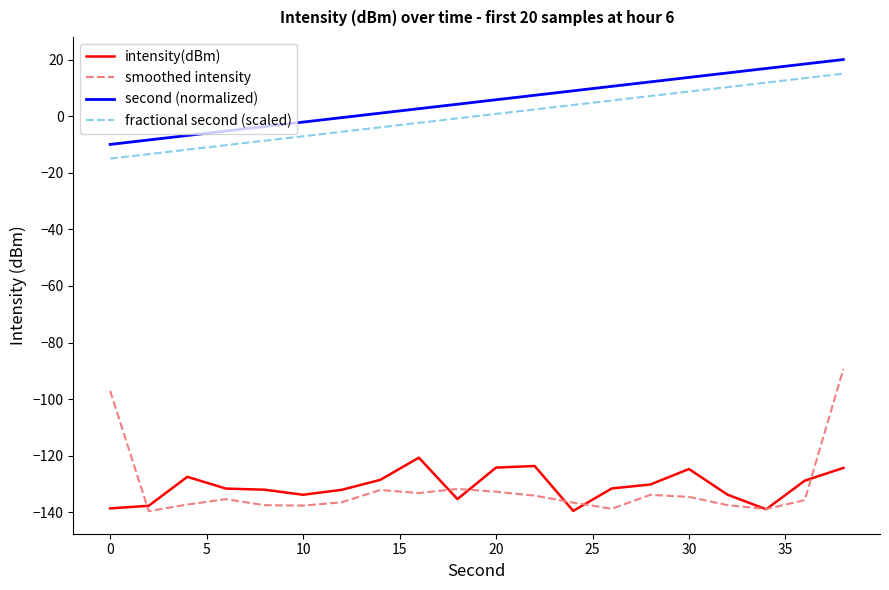

What is the smallest value displayed?

-139.6